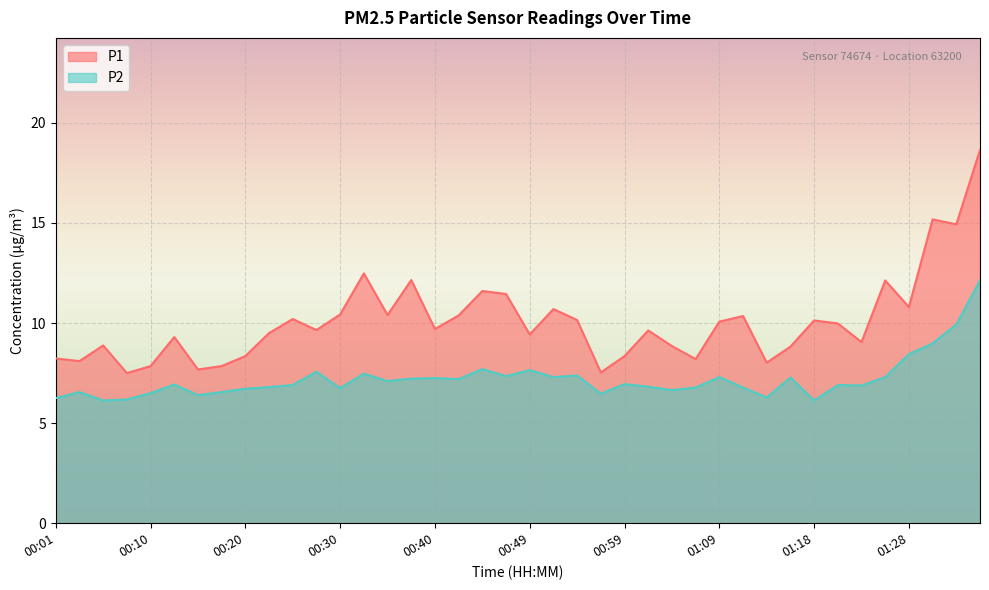

What is the label of the 5th point from the right?

01:26